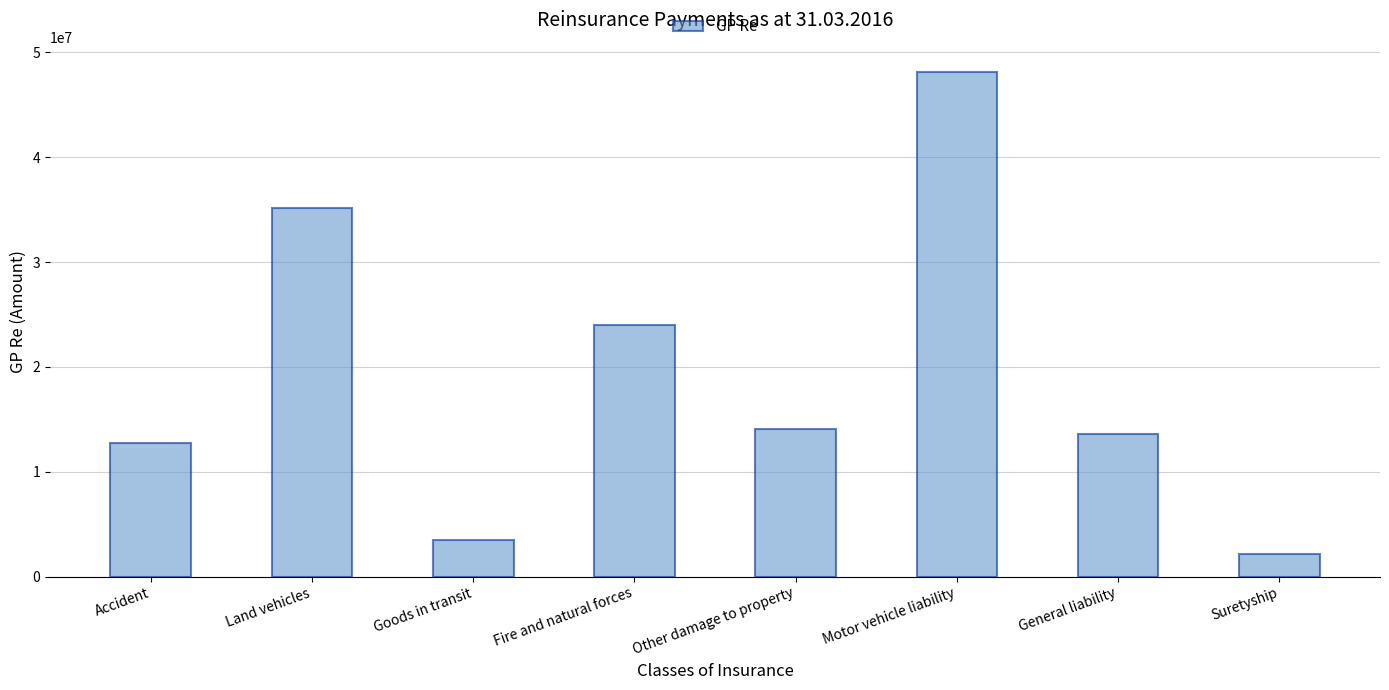

Count the number of data series in this chart.

1